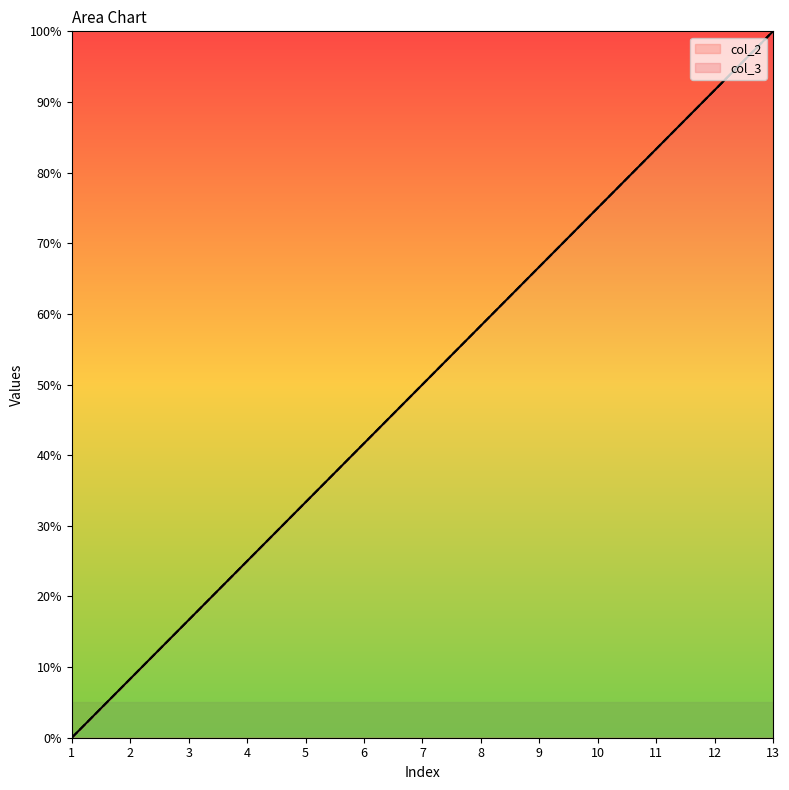

Reading left to right, extract all data points from this chart.

col_2: 1=0.0	2=8.3	3=16.7	4=25.0	5=33.3	6=41.7	7=50.0	8=58.3	9=66.7	10=75.0	11=83.3	12=91.7	13=100.0
col_3: 1=0.0	2=8.3	3=16.7	4=25.0	5=33.3	6=41.7	7=50.0	8=58.3	9=66.7	10=75.0	11=83.3	12=91.7	13=100.0